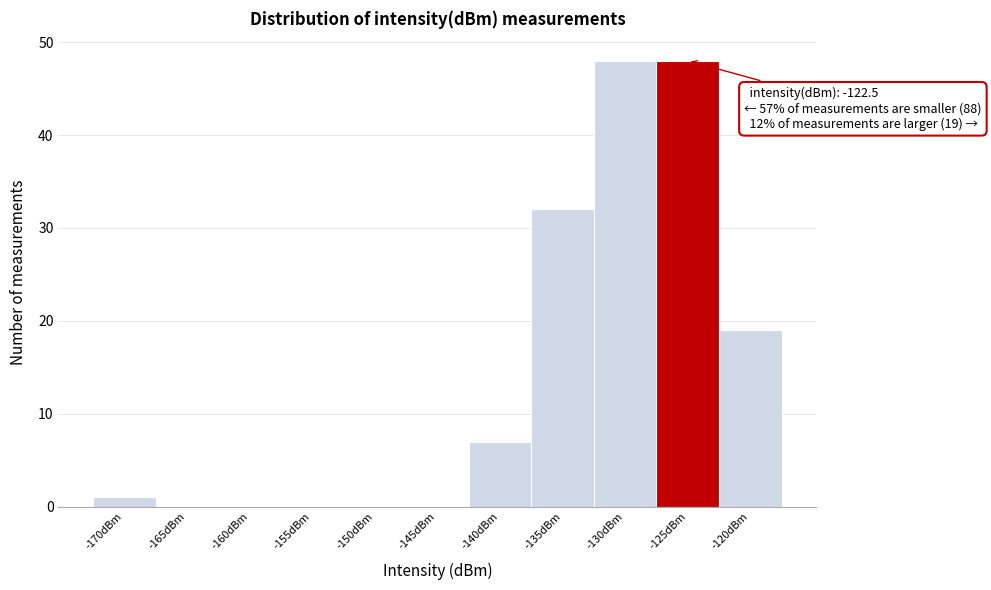

Reading left to right, list all the values displayed in this chart.

-170dBm=1	-165dBm=0	-160dBm=0	-155dBm=0	-150dBm=0	-145dBm=0	-140dBm=7	-135dBm=32	-130dBm=48	-125dBm=48	-120dBm=19